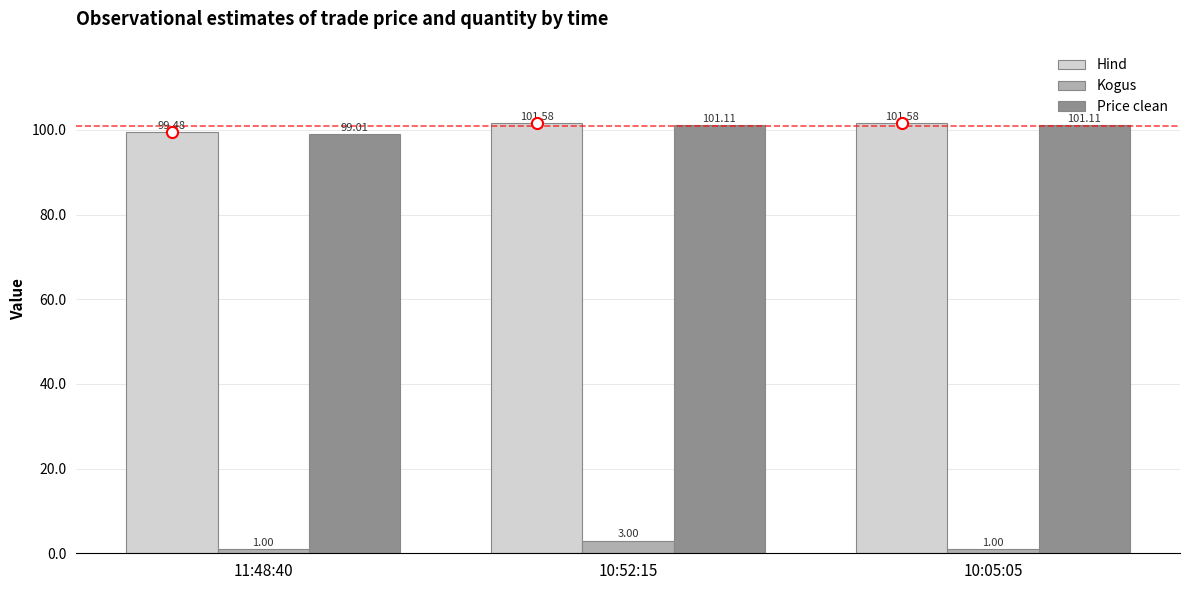

What is the lowest value of the Hind series?

99.5